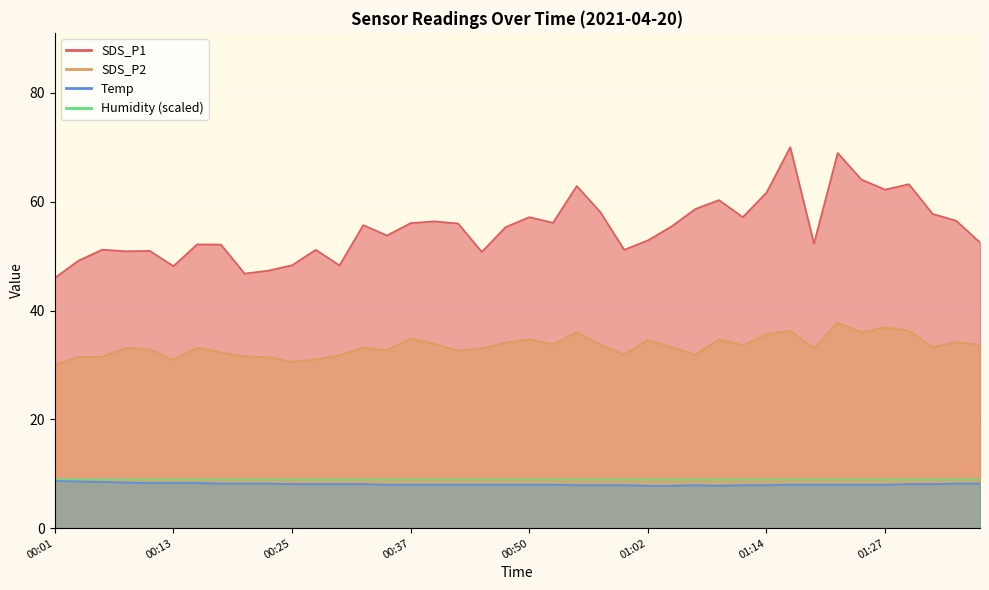

At which category is the sum across all series the highest?

01:22